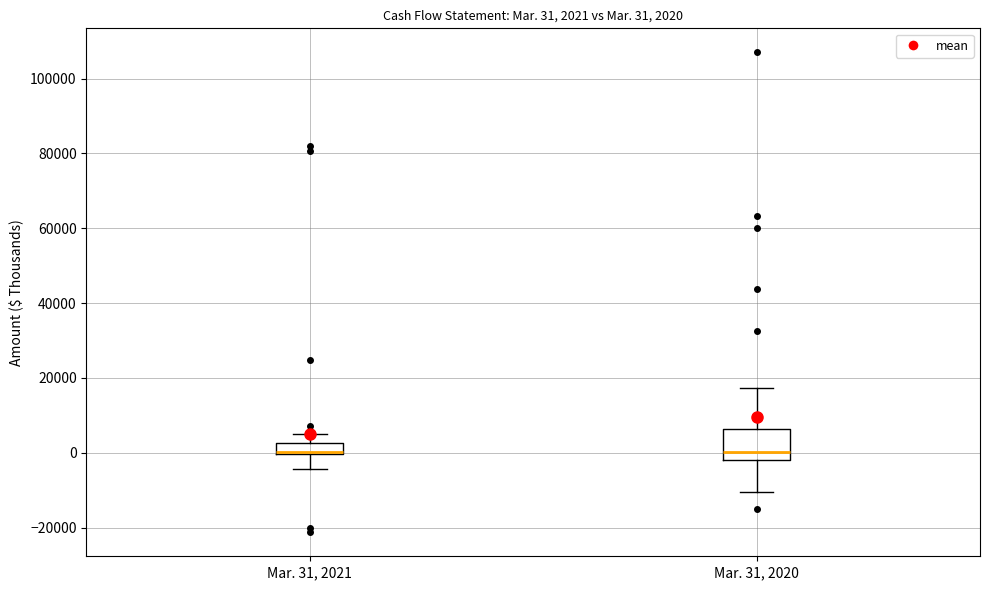

Which box is the tallest, from its lower edge to its upper edge?

Mar. 31, 2020